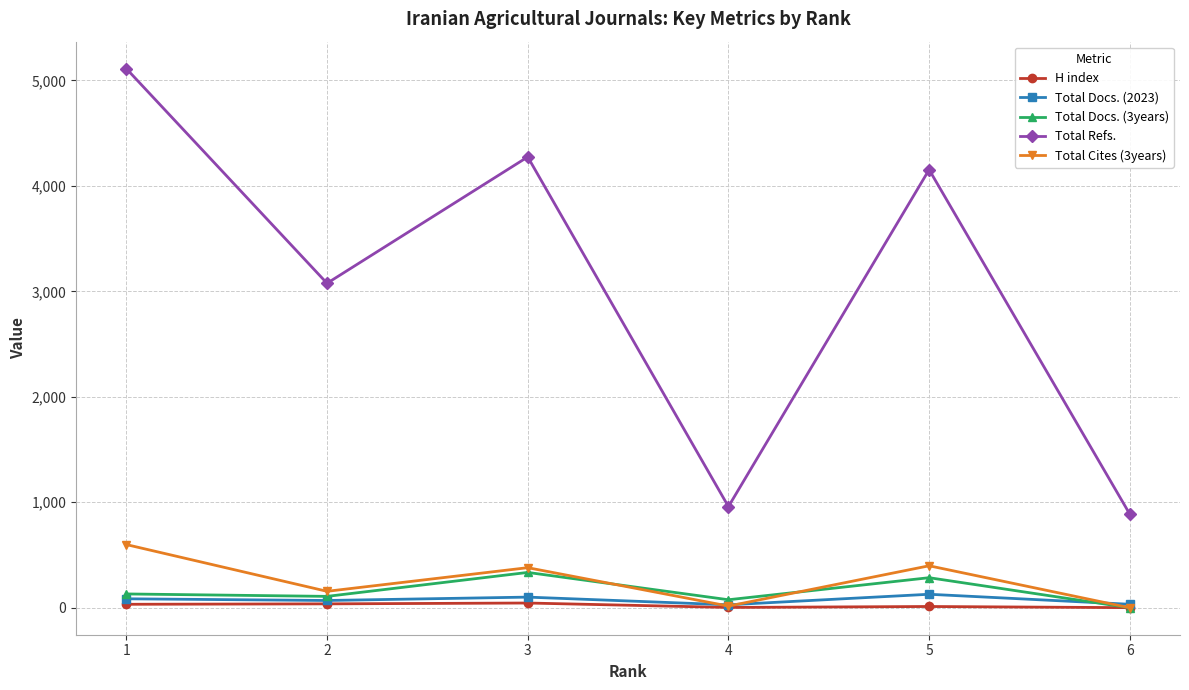

What is the maximum value shown in the chart?

5111